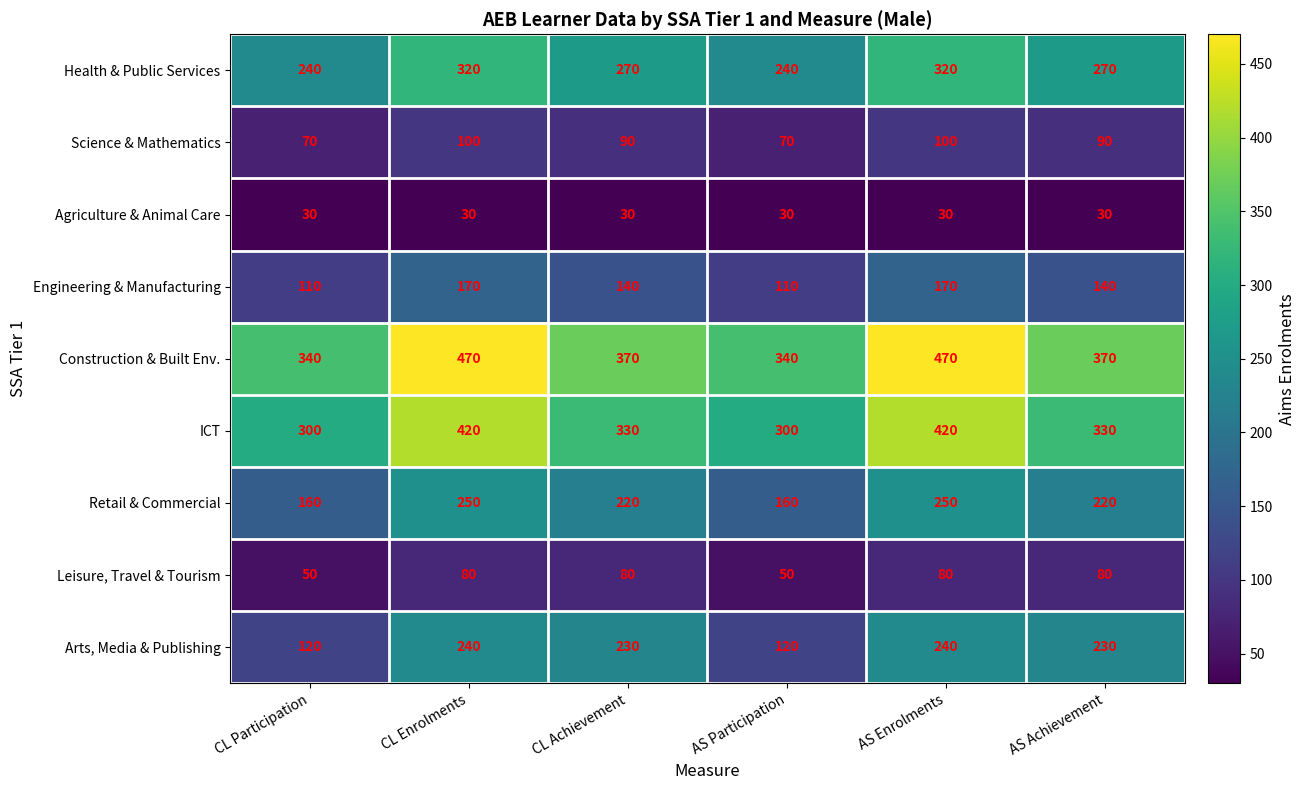

Count the Science & Mathematics values in the range 70 to 100.

6